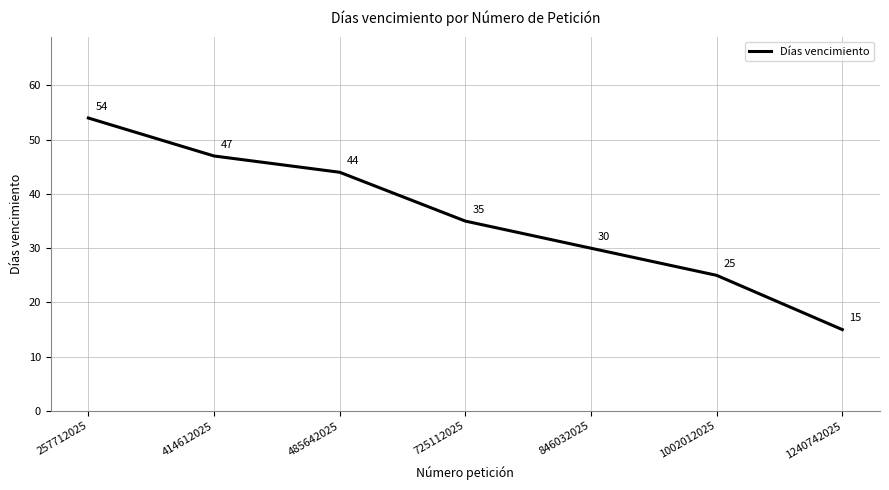

True or false: the data has more than 0 interior local peaks.

False